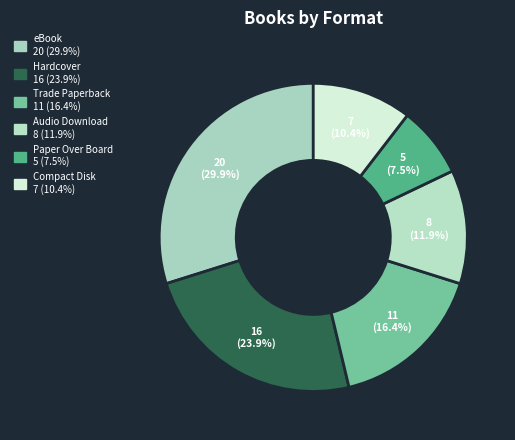

Which slice is the largest?

eBook